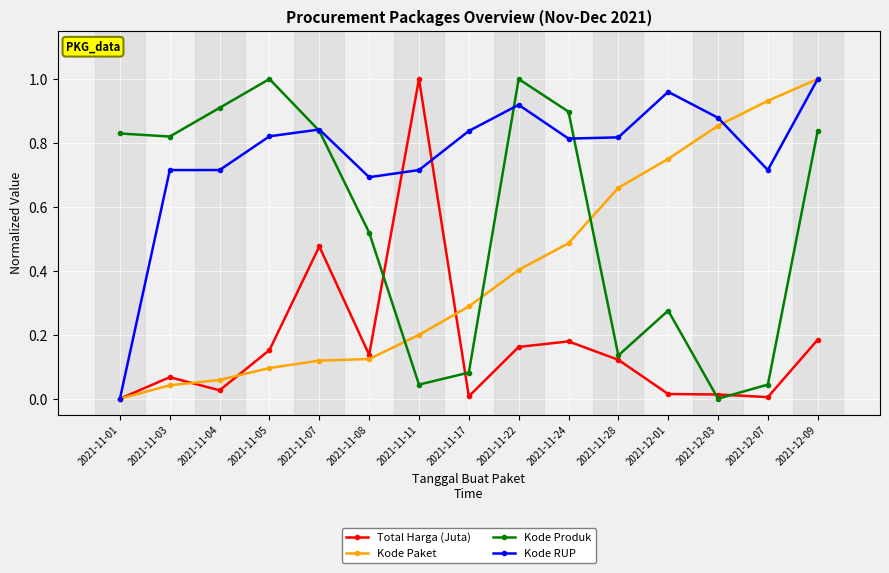

How many lines are shown in the chart?

4